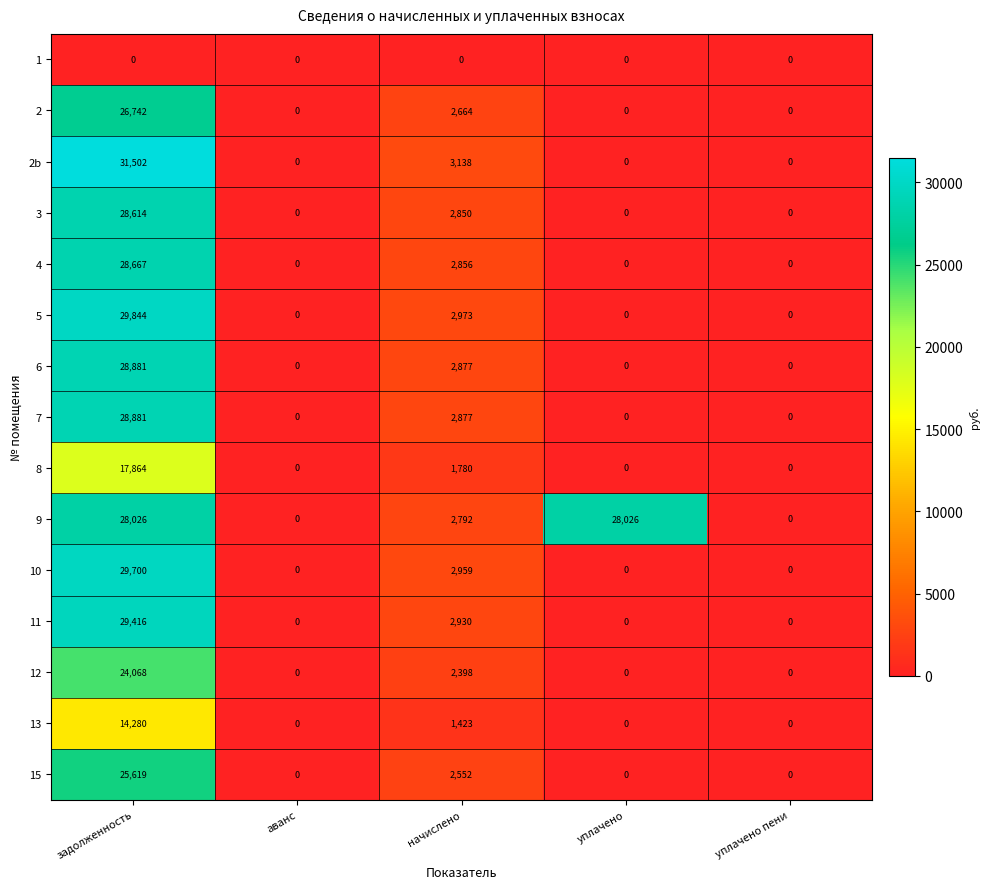

At which label does 8 reach its peak?

задолженность